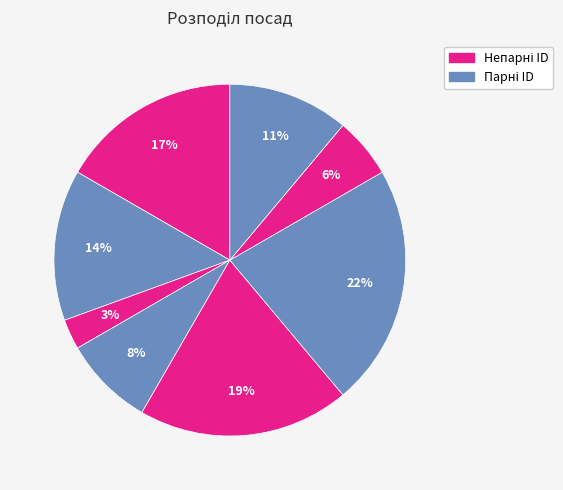

Count the number of slices in the pie.

8